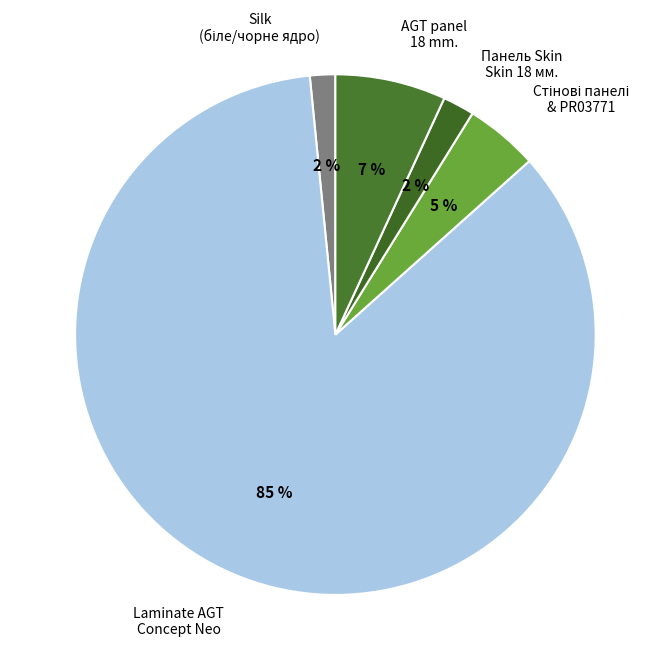

To the nearest percent, what percentage of the pie is AGT panel 18 mm.?

7%